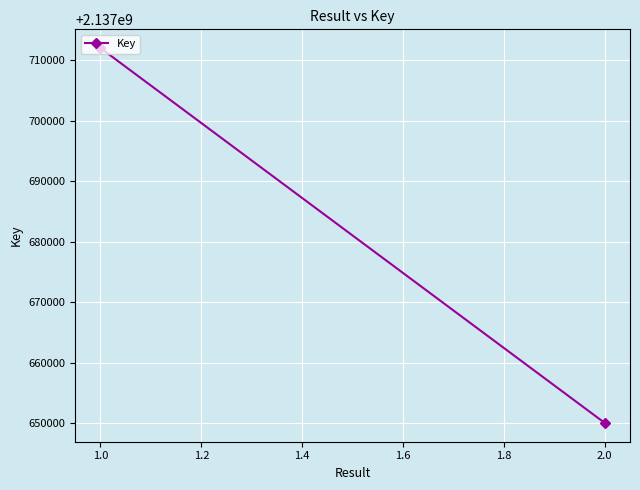

The value at 1.0 is 3785320163. True or false?

False